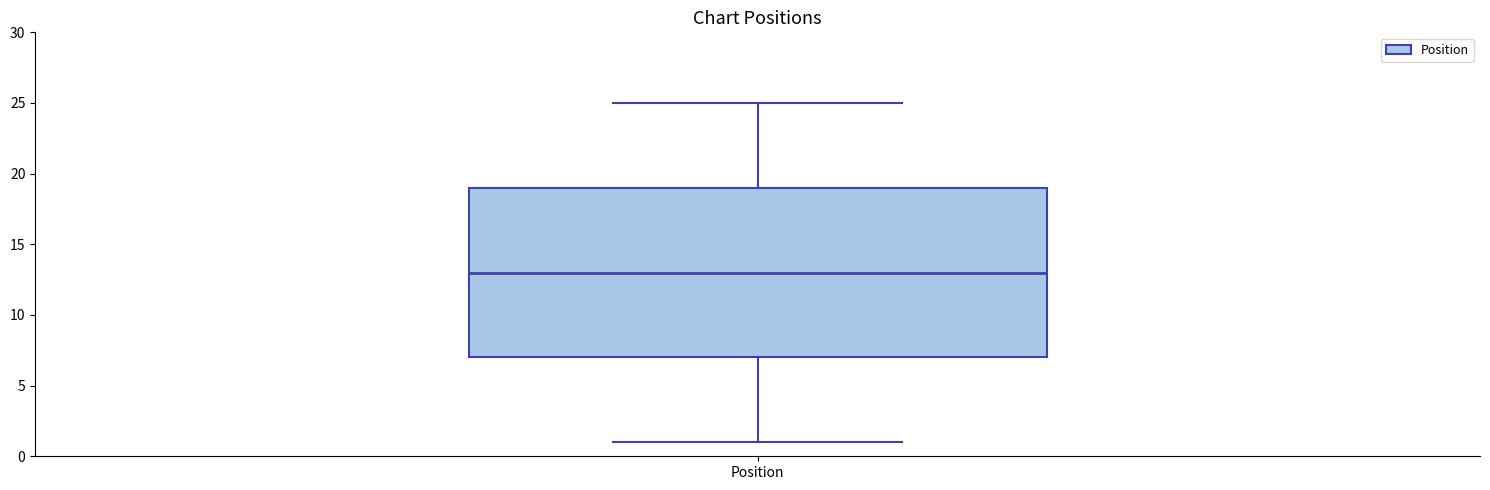

Where does the upper whisker of the box for Position end on the y-axis? The values are not printed on the chart, so give them approximately, as read against the axis.

25